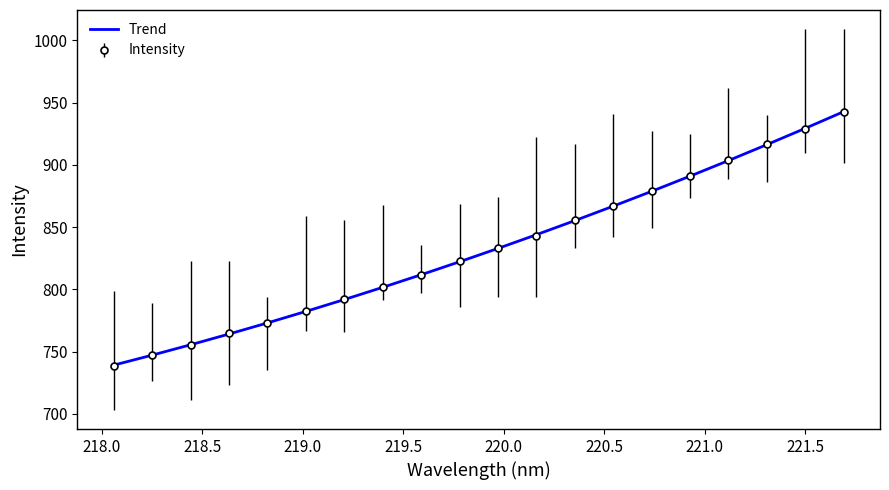

What is the maximum value shown in the chart?

942.7